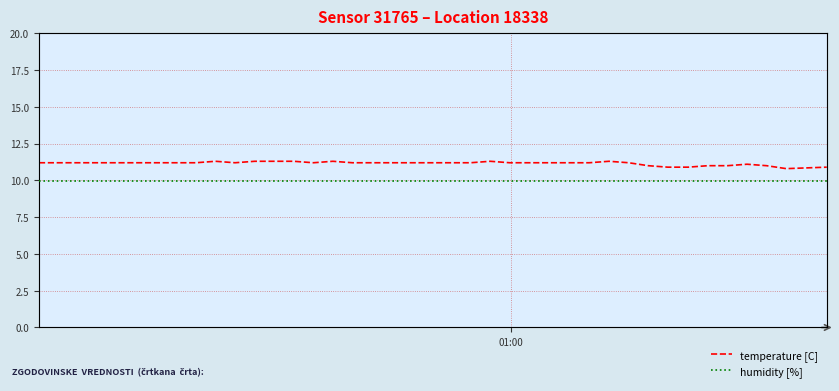

What are all the series names shown in the legend?

temperature [C], humidity [%]